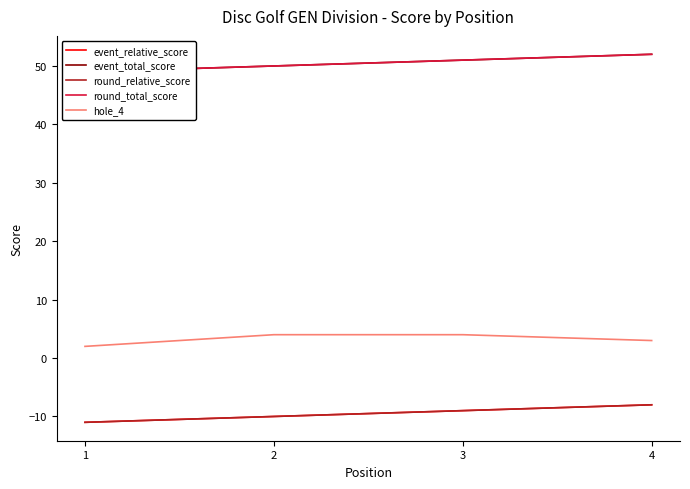

Rank the series at 1 from highest to lowest value.

event_total_score, round_total_score, hole_4, event_relative_score, round_relative_score